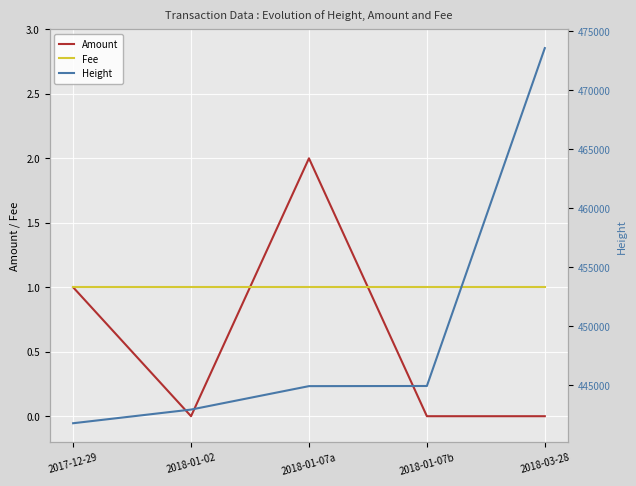

At which category is the sum across all series the highest?

2018-03-28